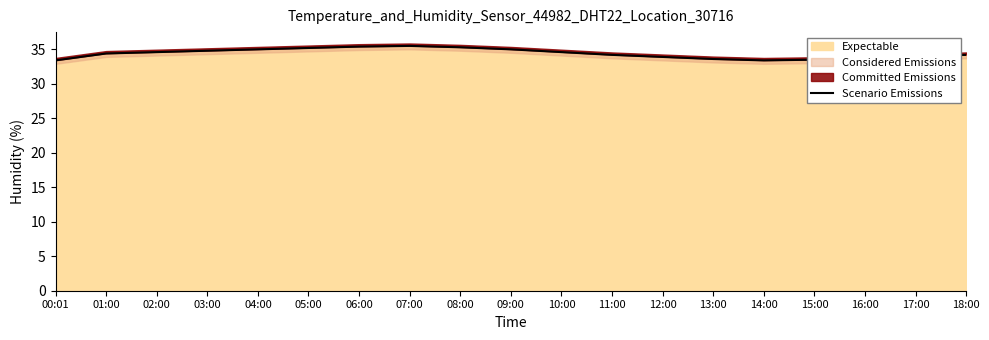

What is the ratio of the value at 15:00 to the value at 05:00?

1.0